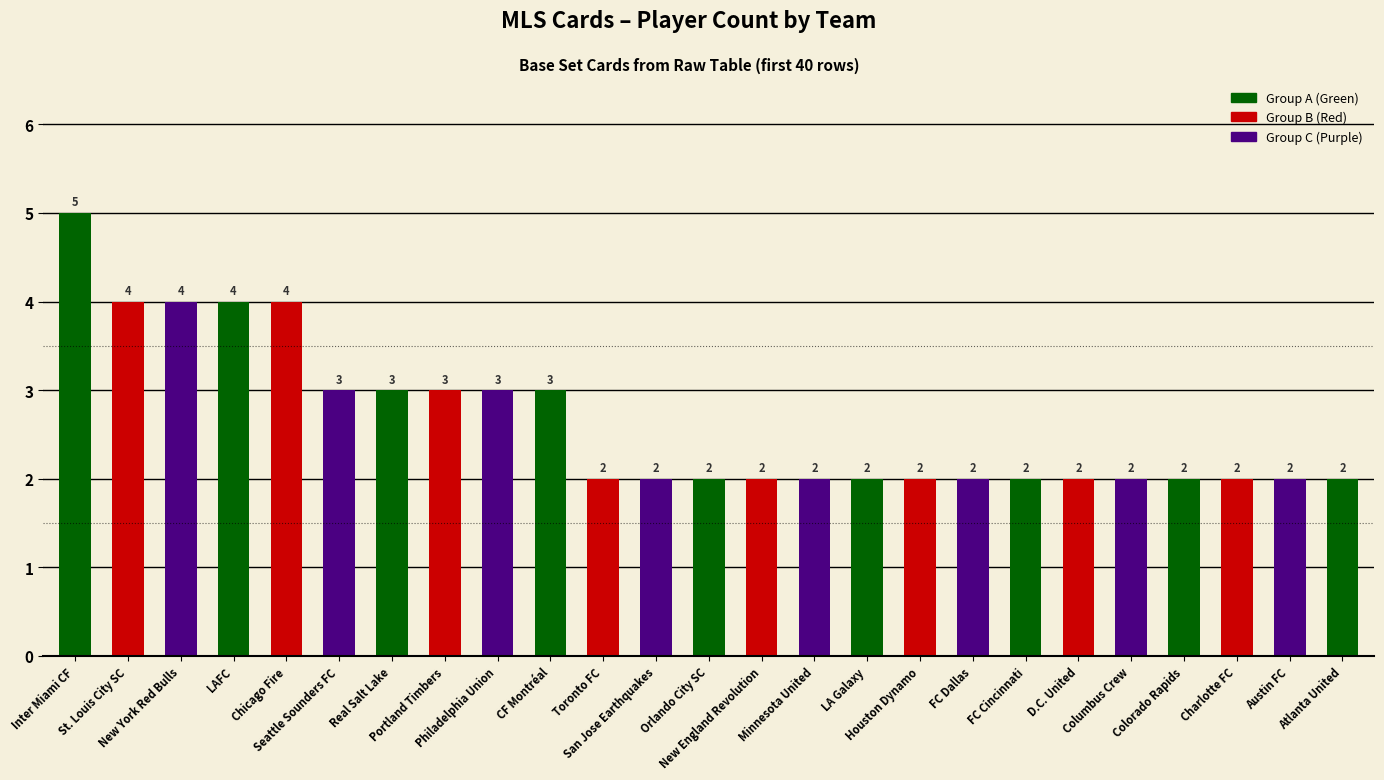

What is the sum of the values at New England Revolution and Toronto FC?

4